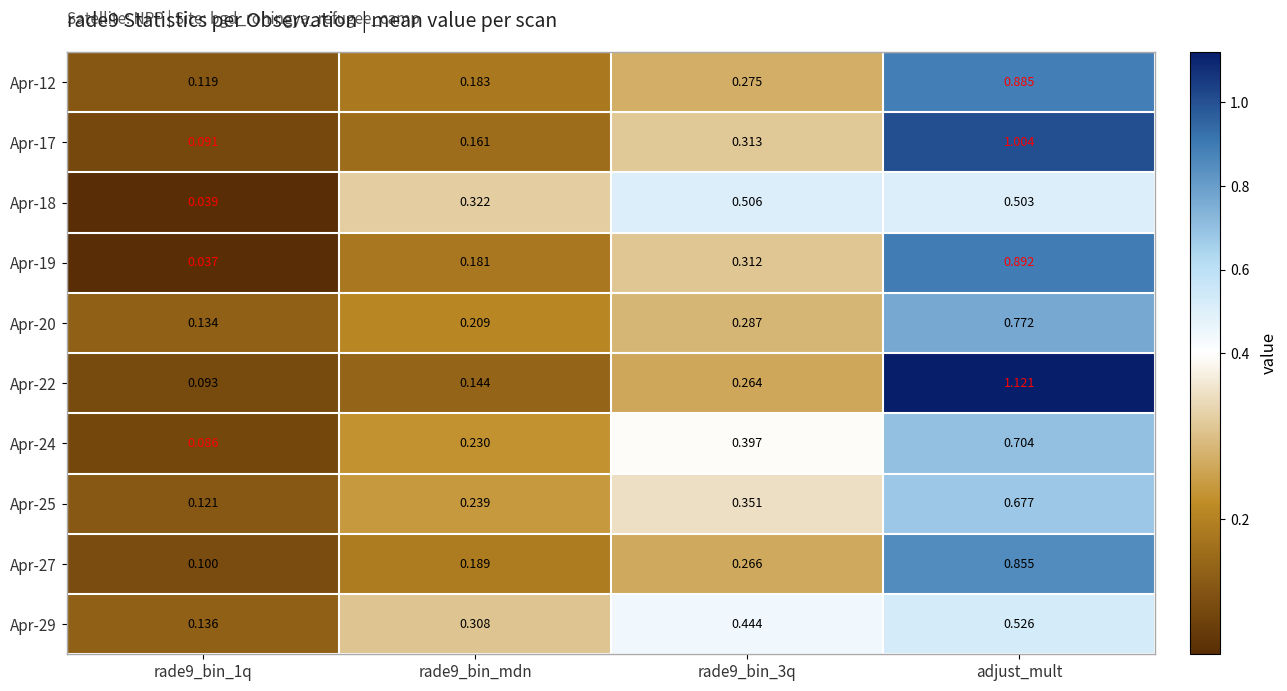

Which series has the largest range (max minus min)?

Apr-22